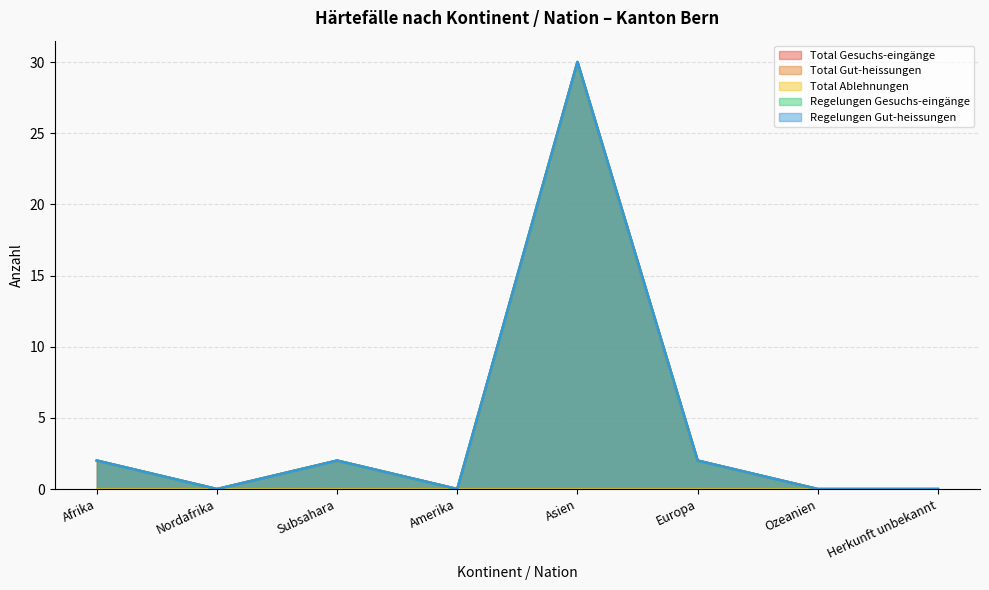

Where is the first local maximum for Total Gesuchs-eingänge?

Subsahara